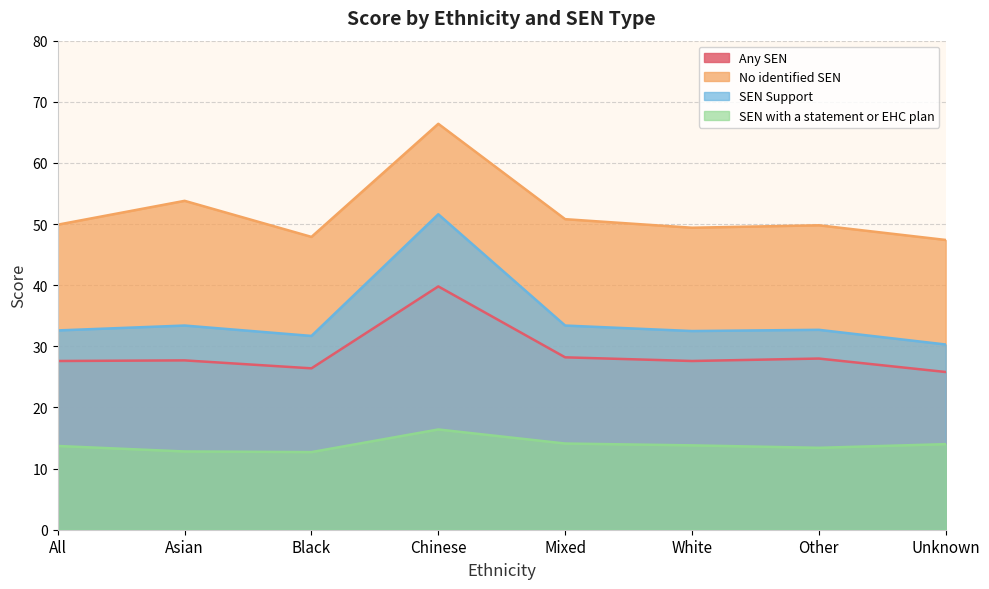

List the series in order of their overall mean, highest first.

No identified SEN, SEN Support, Any SEN, SEN with a statement or EHC plan